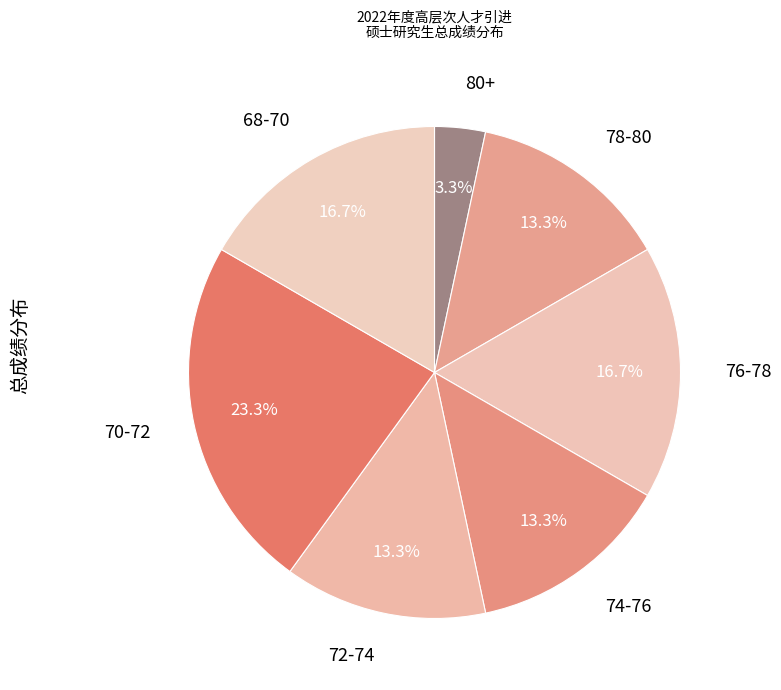

Is there any slice that represents more than half of the pie?

No